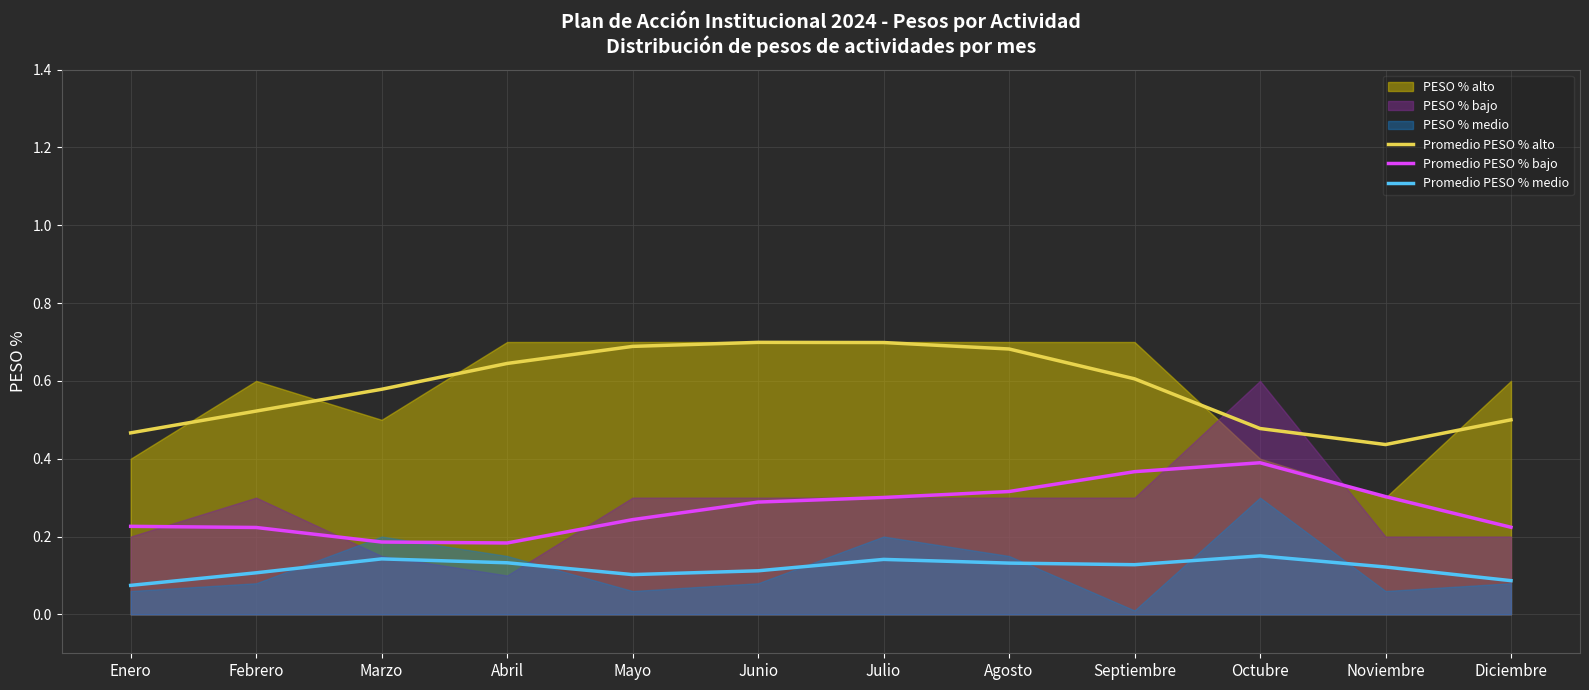

The Promedio PESO % alto series shows 0.9 at Junio. True or false?

False